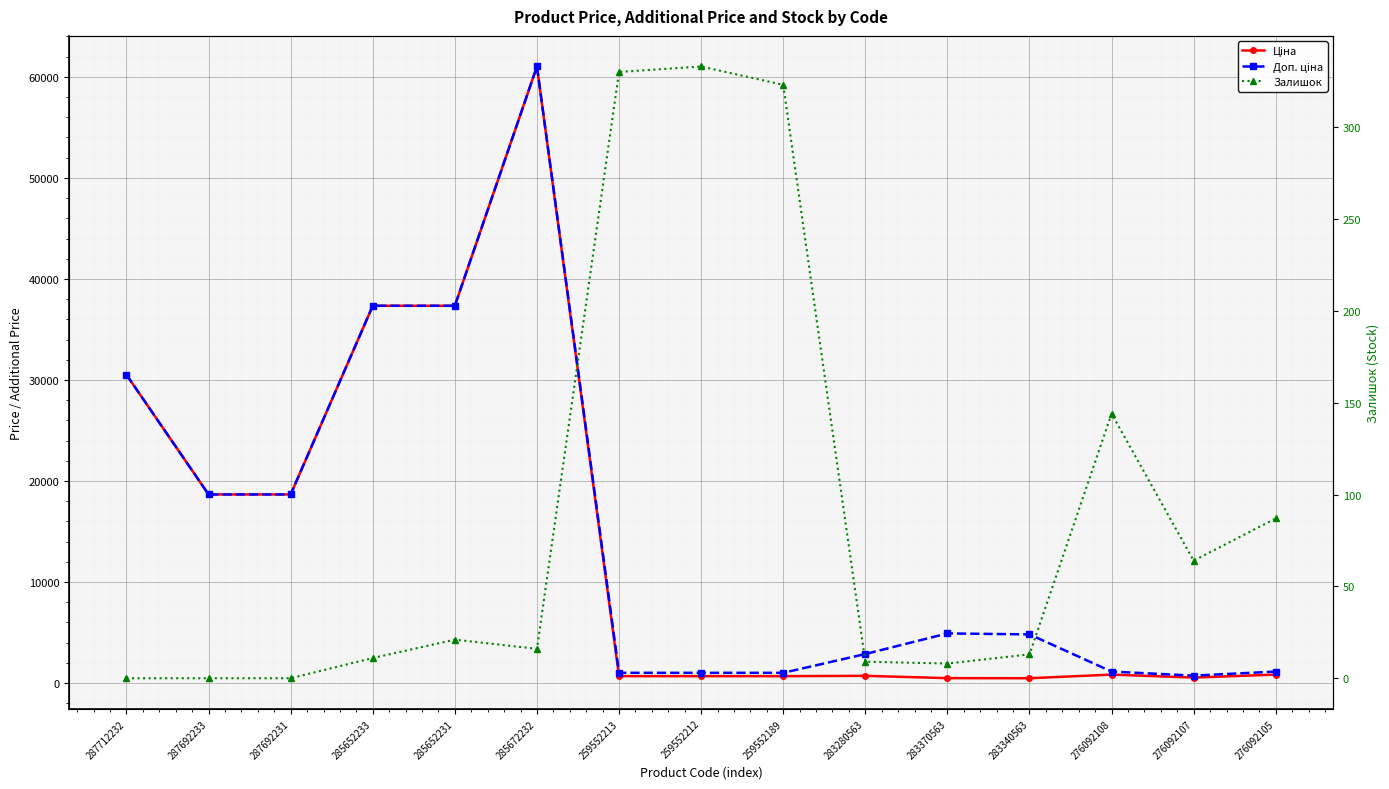

Which series changed the most between 283280563 and 283370563?

Доп. ціна